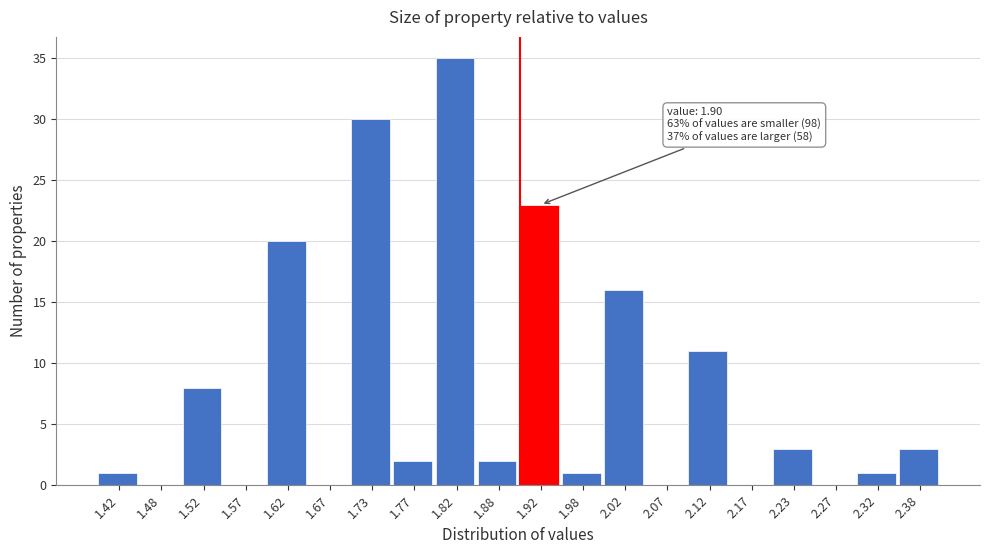

Over which range of the x-axis is the bar tallest?

1.80 to 1.85